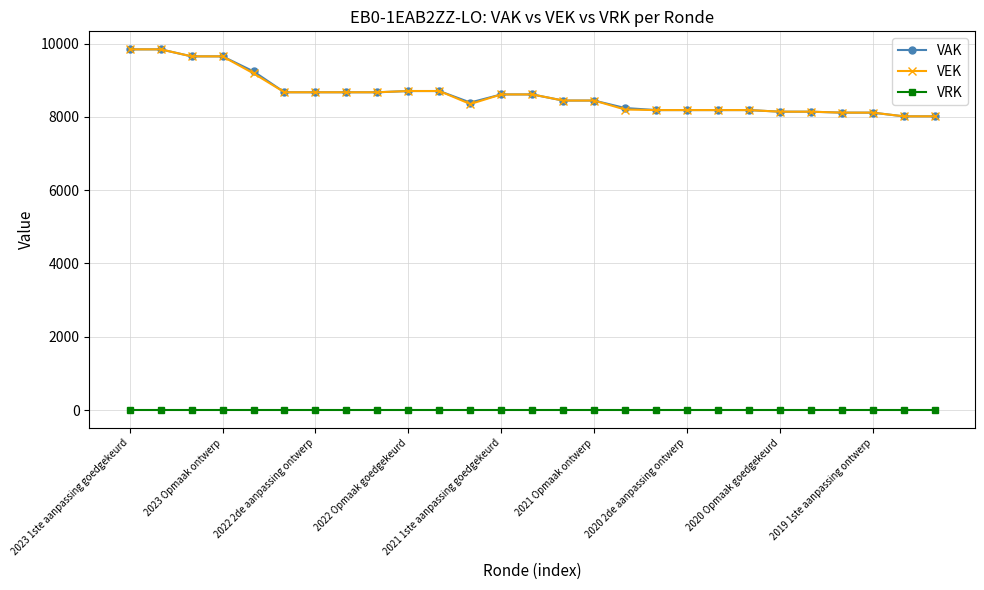

What is the maximum value for VEK?

9843